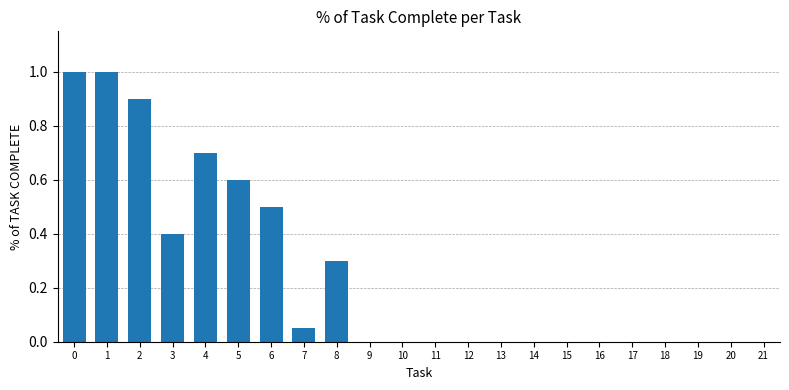

What is the greatest value displayed?

1.0